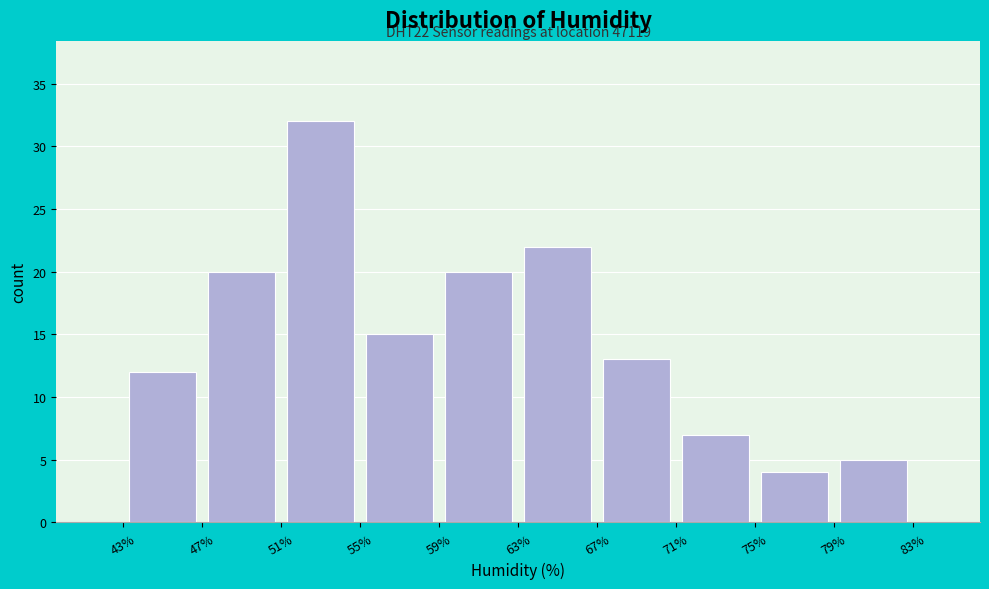

Over which range of the x-axis is the bar tallest?

51% to 55%